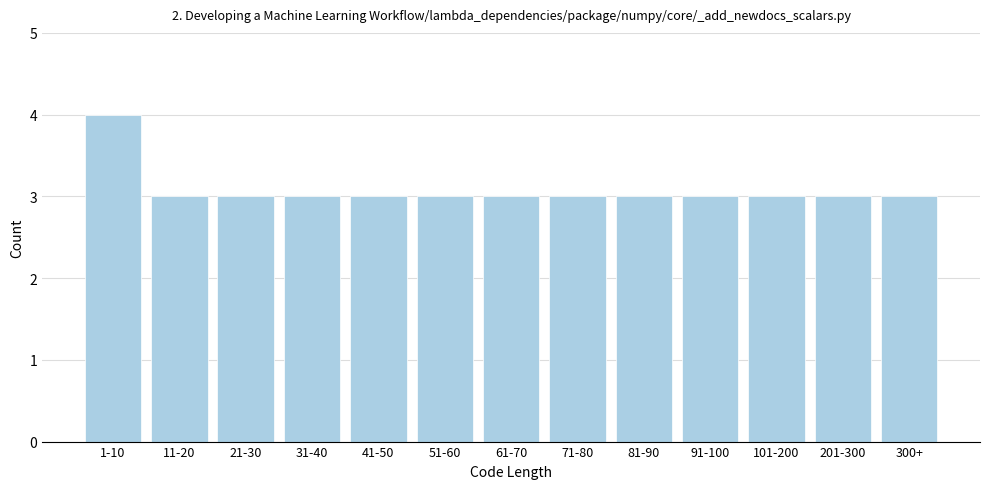

Reading left to right, what are all the values shown in this chart?

1-10=4	11-20=3	21-30=3	31-40=3	41-50=3	51-60=3	61-70=3	71-80=3	81-90=3	91-100=3	101-200=3	201-300=3	300+=3